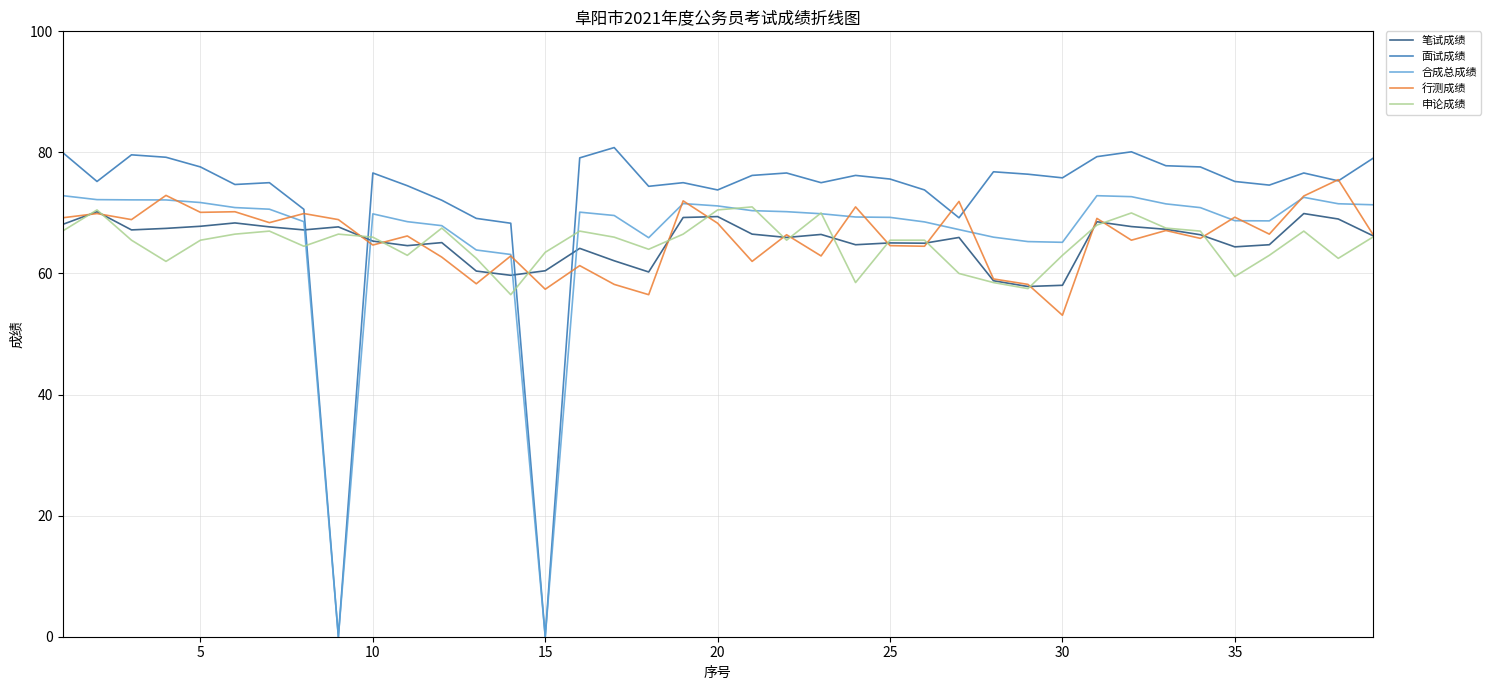

Which series has the largest range (max minus min)?

面试成绩